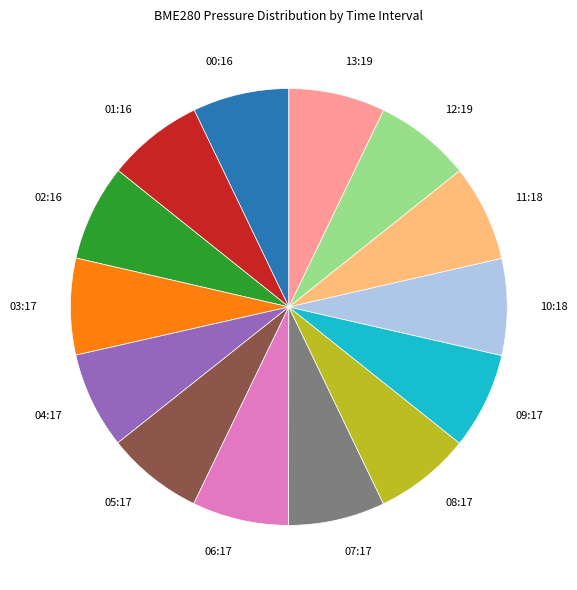

What is the ratio of the value at 05:17 to the value at 06:17?

1.0